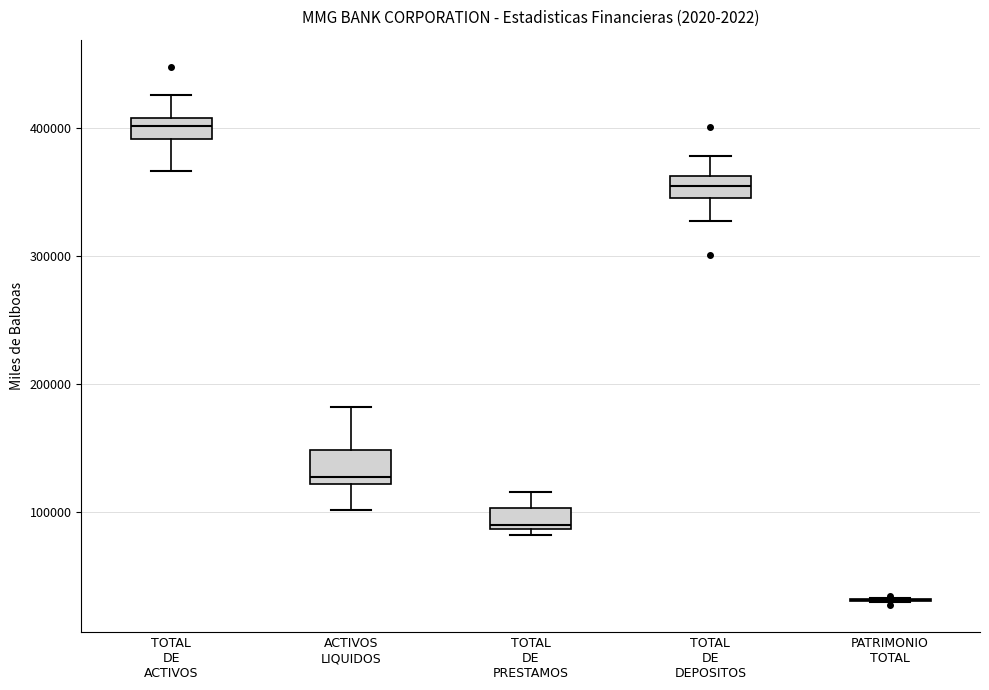

Reading left to right, read every box against the y-axis: the position of its median line, the range the box covers, and the ends of its whiskers. The values are not printed on the chart, so give them approximately, as read against the axis.

TOTAL DE ACTIVOS: median 400000, box 390000 to 410000, whiskers 370000 to 430000
ACTIVOS LIQUIDOS: median 130000, box 120000 to 150000, whiskers 100000 to 180000
TOTAL DE PRESTAMOS: median 90000 (just above the box's lower edge), box 90000 to 100000, whiskers 80000 to 120000
TOTAL DE DEPOSITOS: median 350000, box 340000 to 360000, whiskers 330000 to 380000
PATRIMONIO TOTAL: box collapsed to a line at 30000, whiskers 30000 to 30000